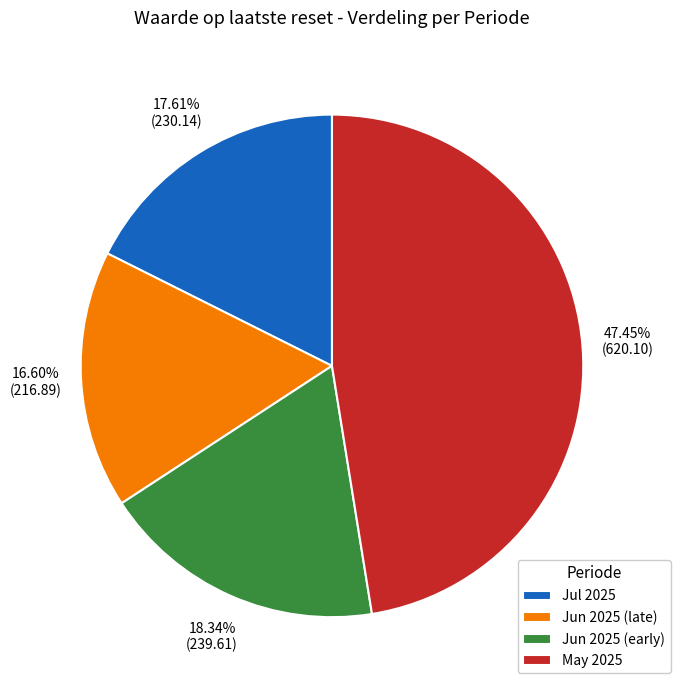

Is the sum of May 2025 and Jun 2025 (early) greater than half?

Yes